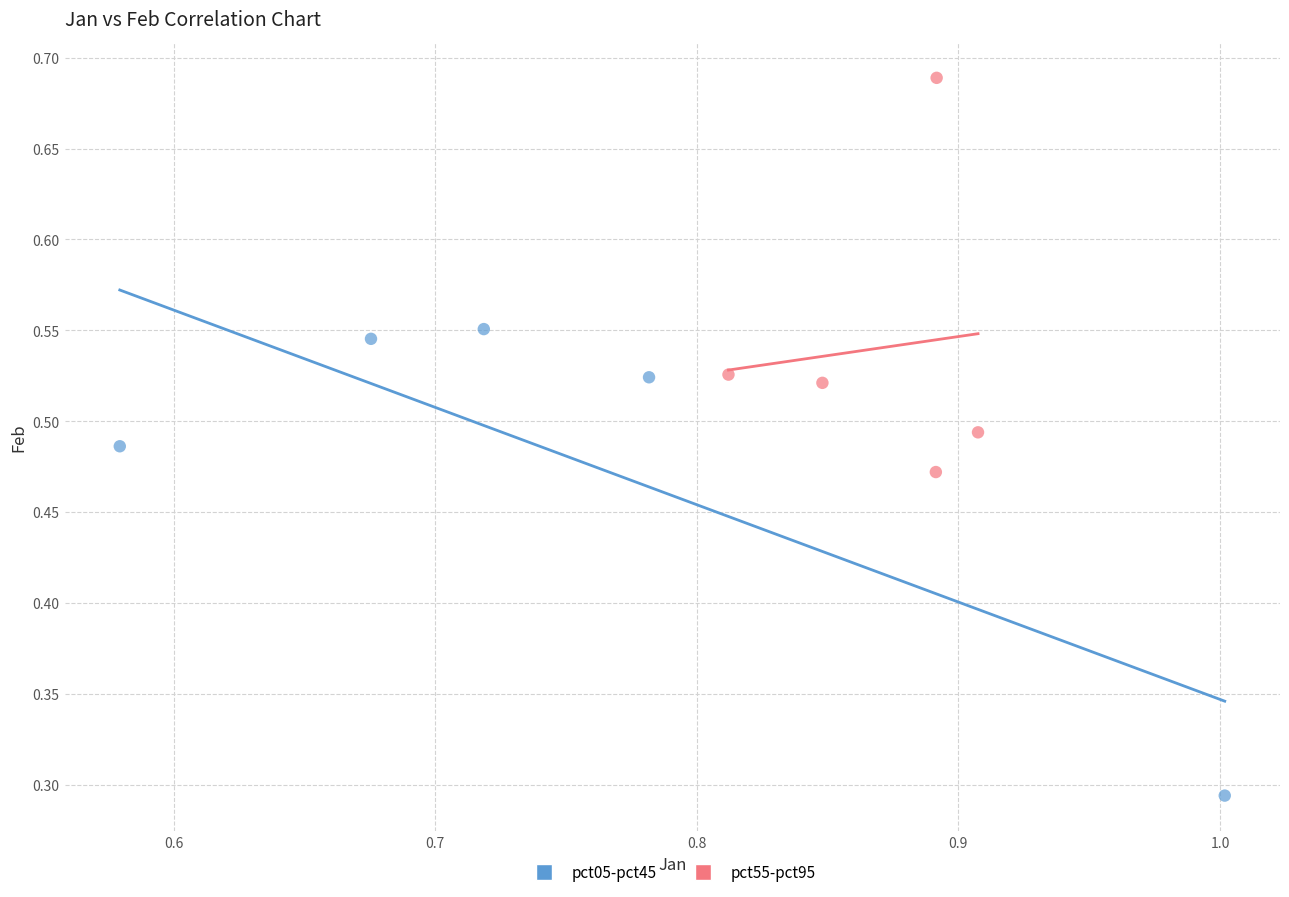

Which series contains the highest Y value?

pct55-pct95